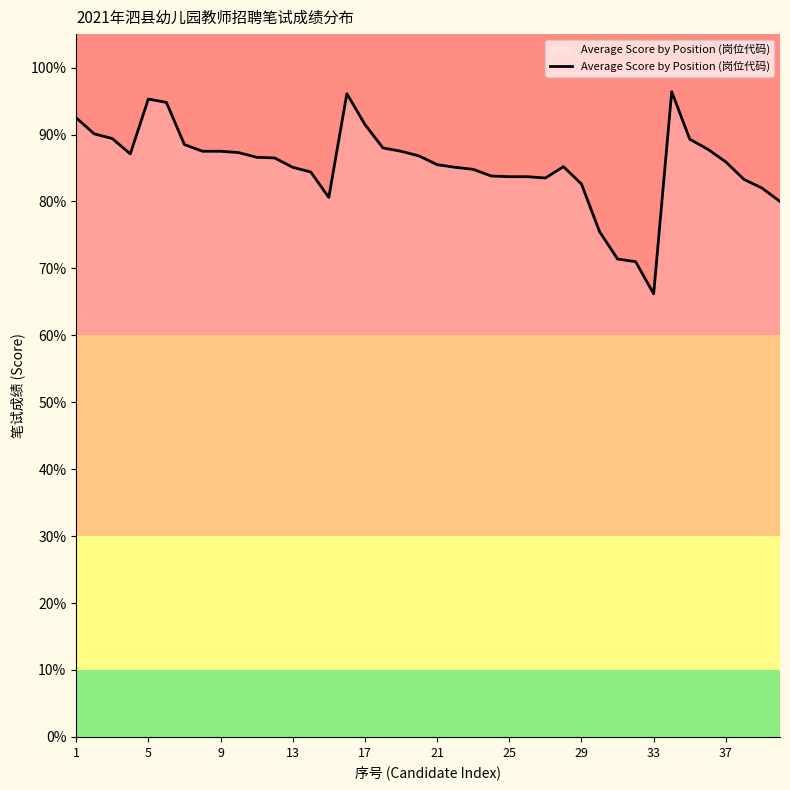

What is the maximum value shown in the chart?

96.4